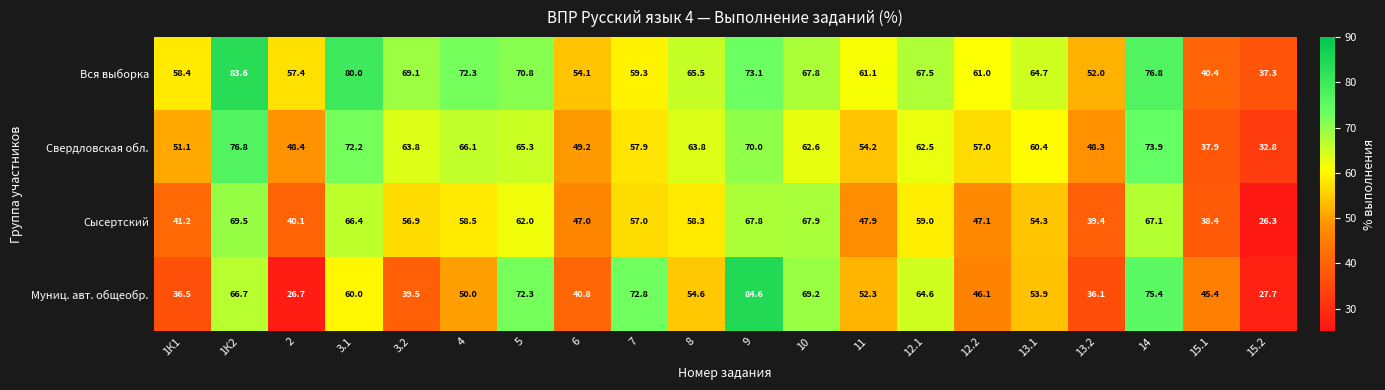

Which series changed the most between 1К2 and 9?

Муниц. авт. общеобр.